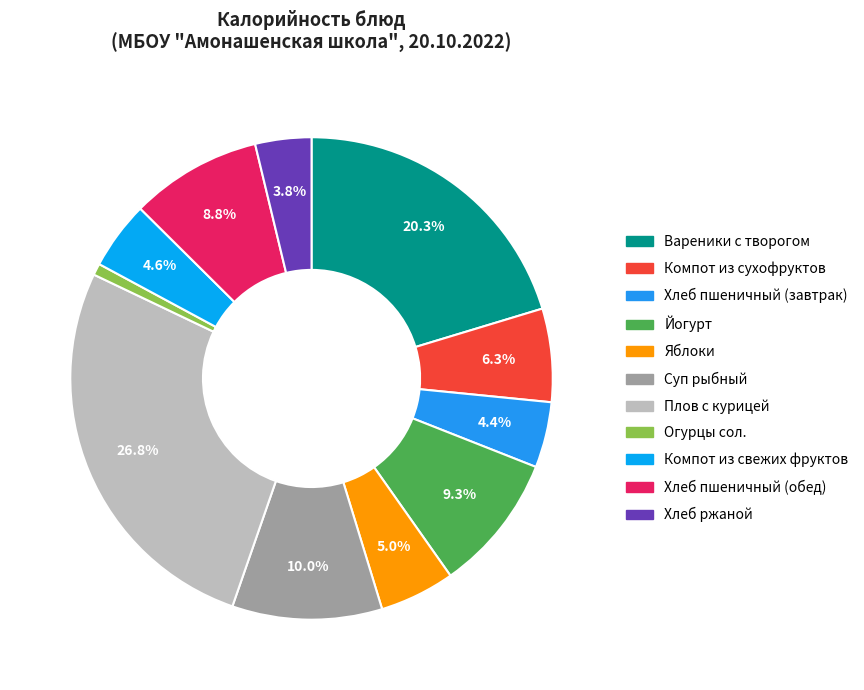

Does Компот из свежих фруктов represent more than half of the total?

No